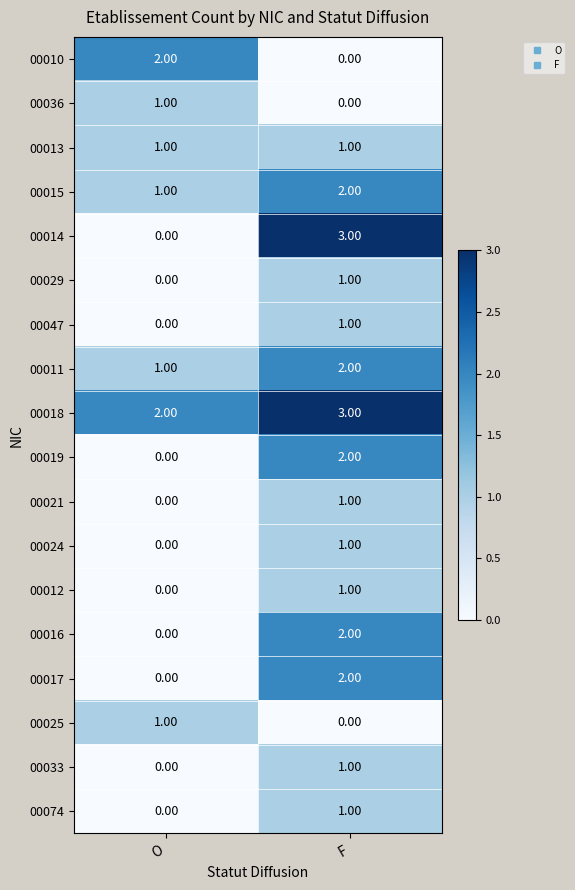

What is the spread (max minus min) of values at F?

3